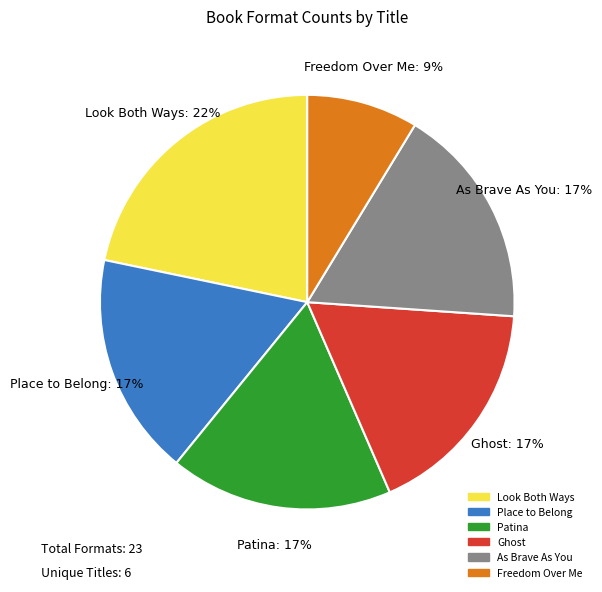

Is the sum of Place to Belong and Ghost greater than half?

No